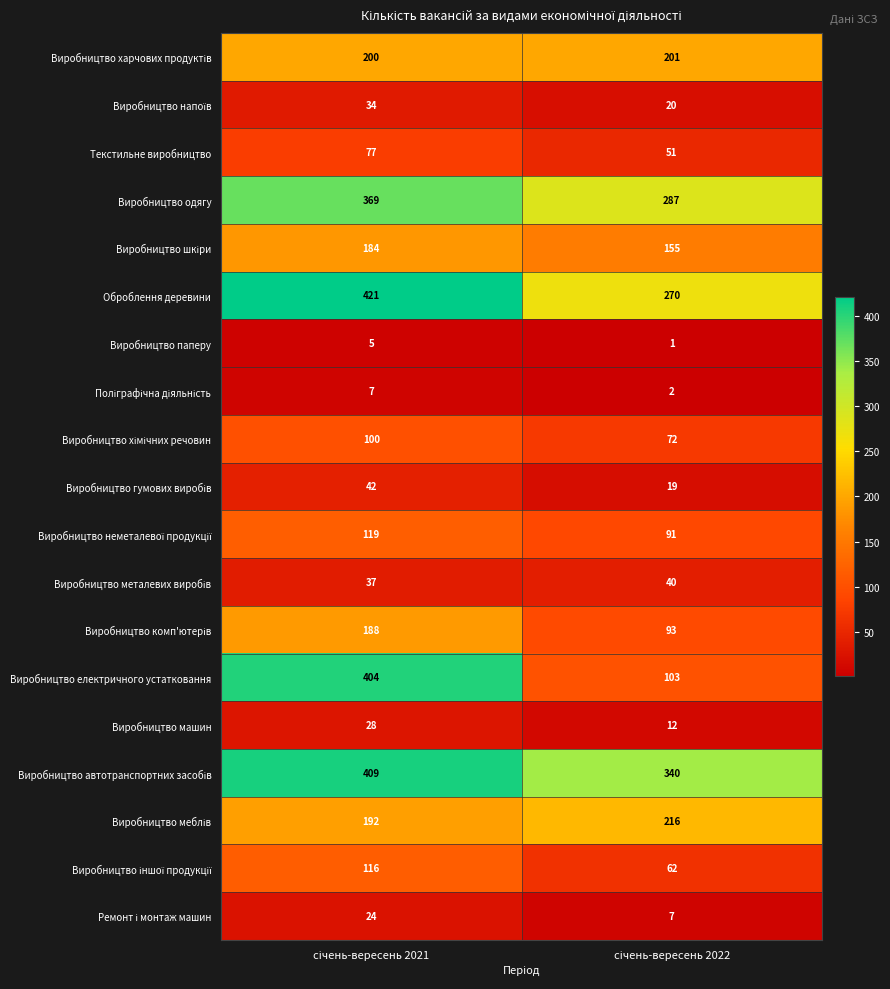

What is the difference between the maximum and minimum values in the Виробництво машин series?

16